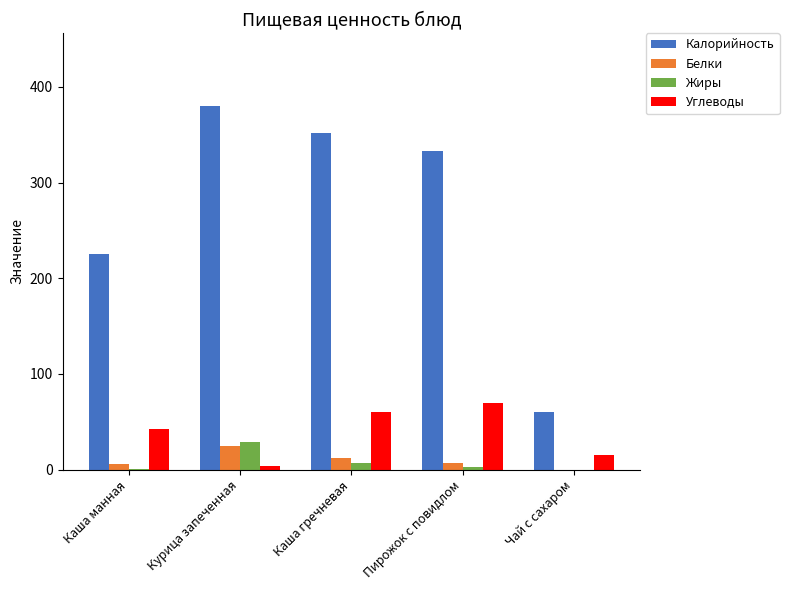

What is the sum of all Жиры values?

39.5